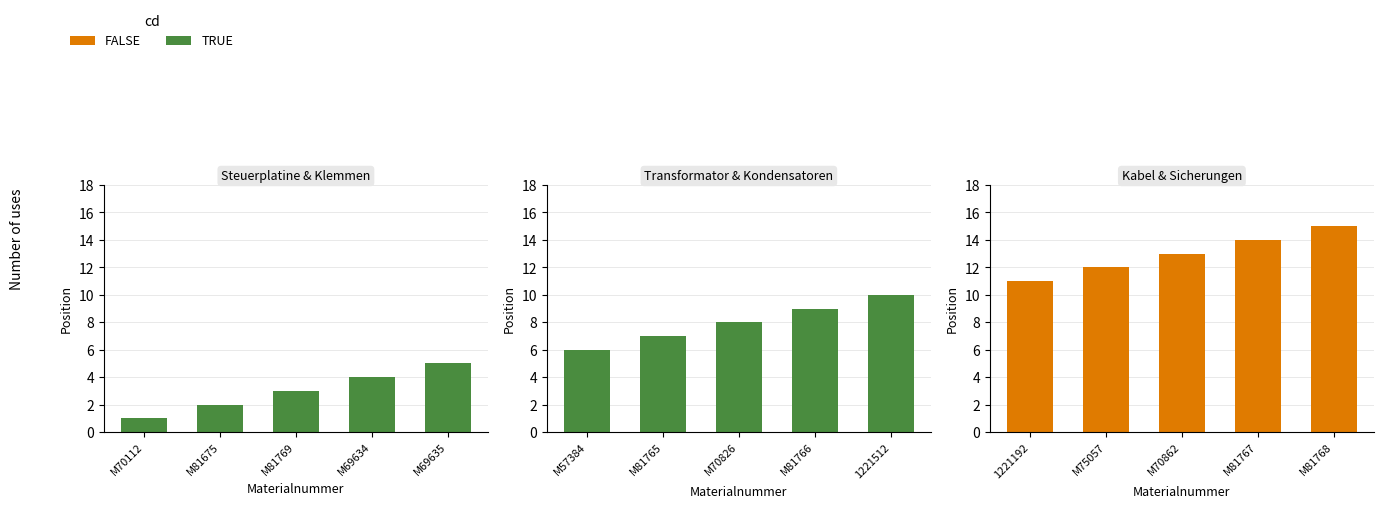

Count the number of categories in the chart.

5